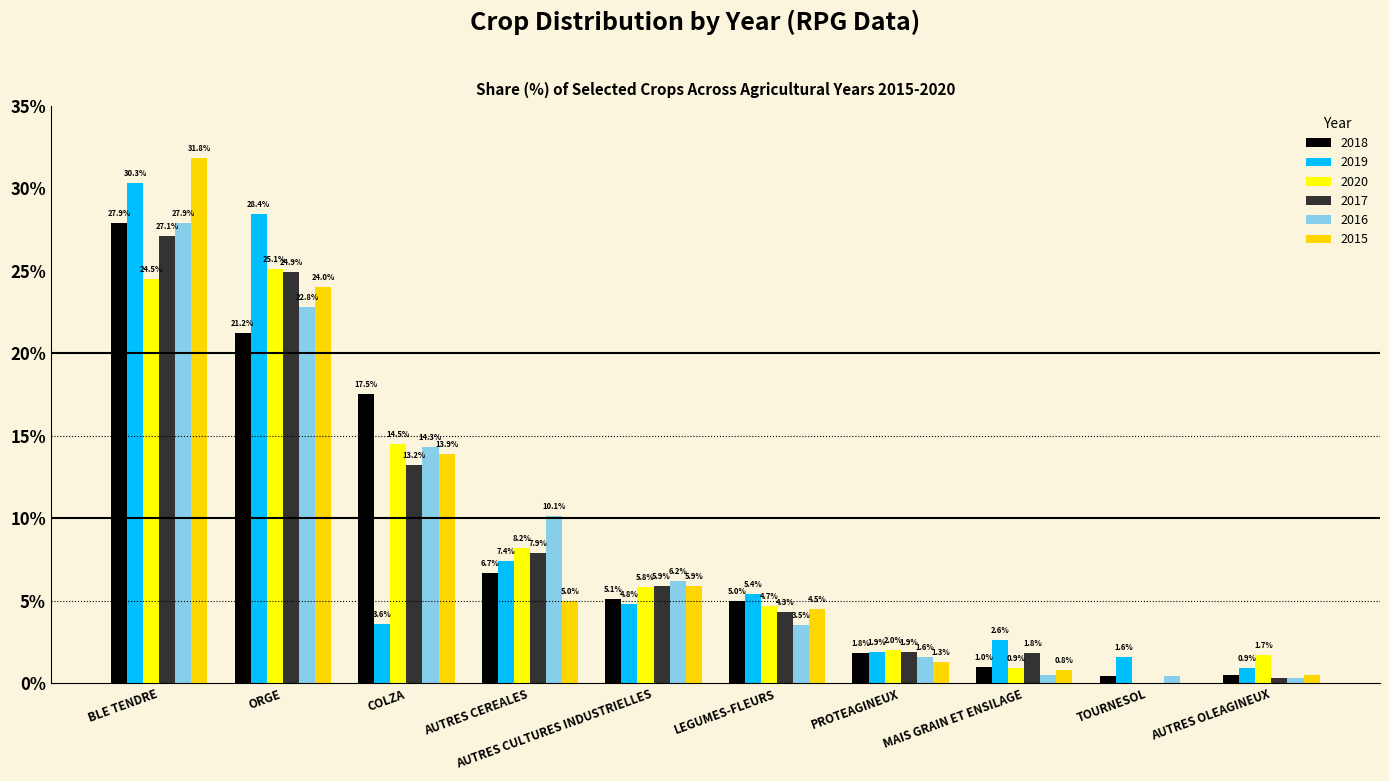

Between AUTRES CEREALES and PROTEAGINEUX, which series saw the biggest shift?

2016